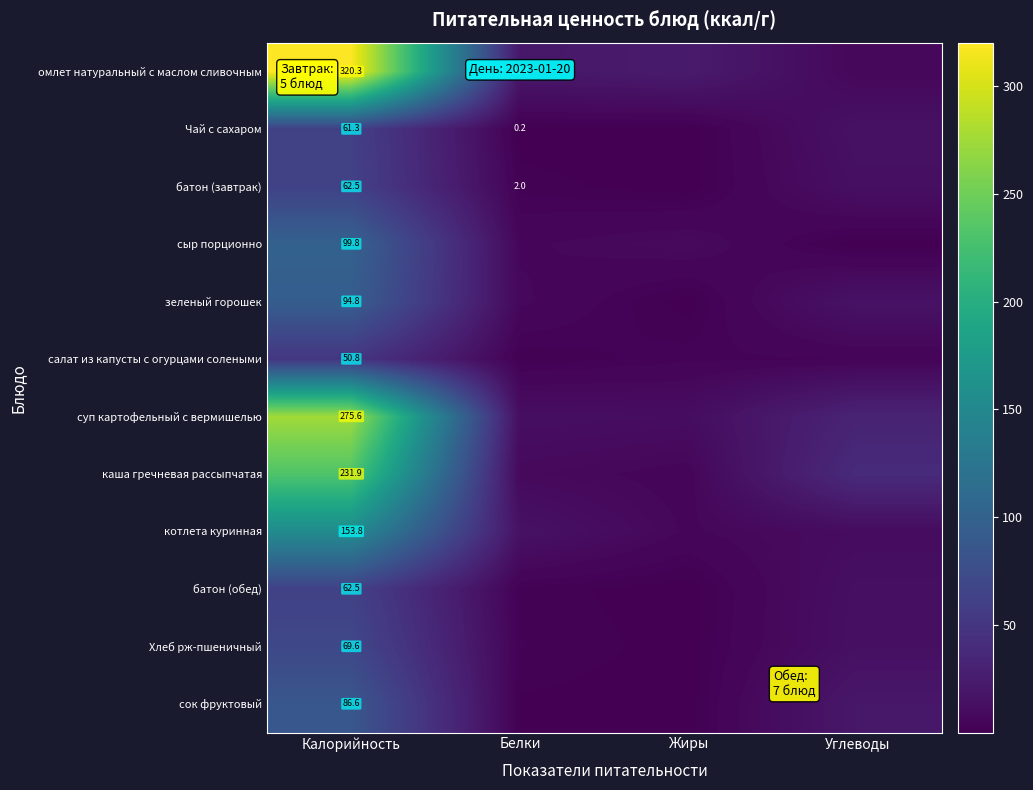

At how many categories does at least one series exceed 293?

1